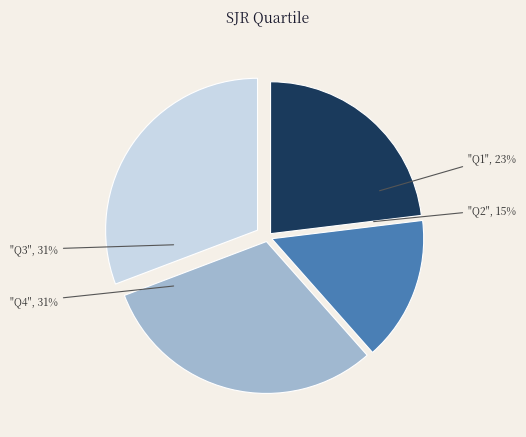

To the nearest percent, what is the average slice percentage?

25%